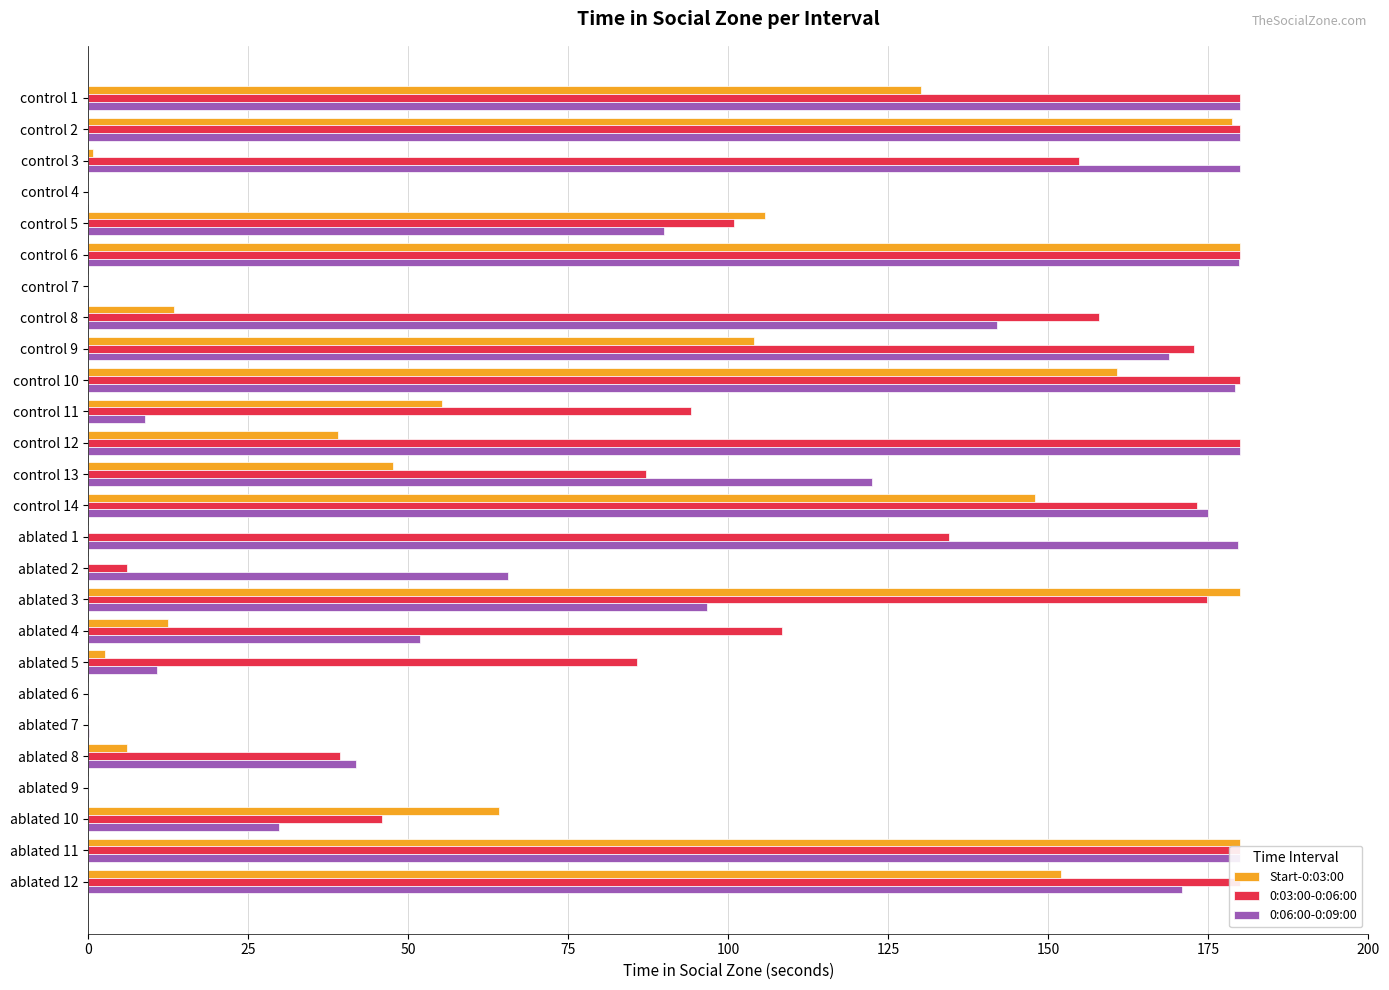

The value of 0:06:00-0:09:00 at ablated 9 is 0.0. True or false?

True